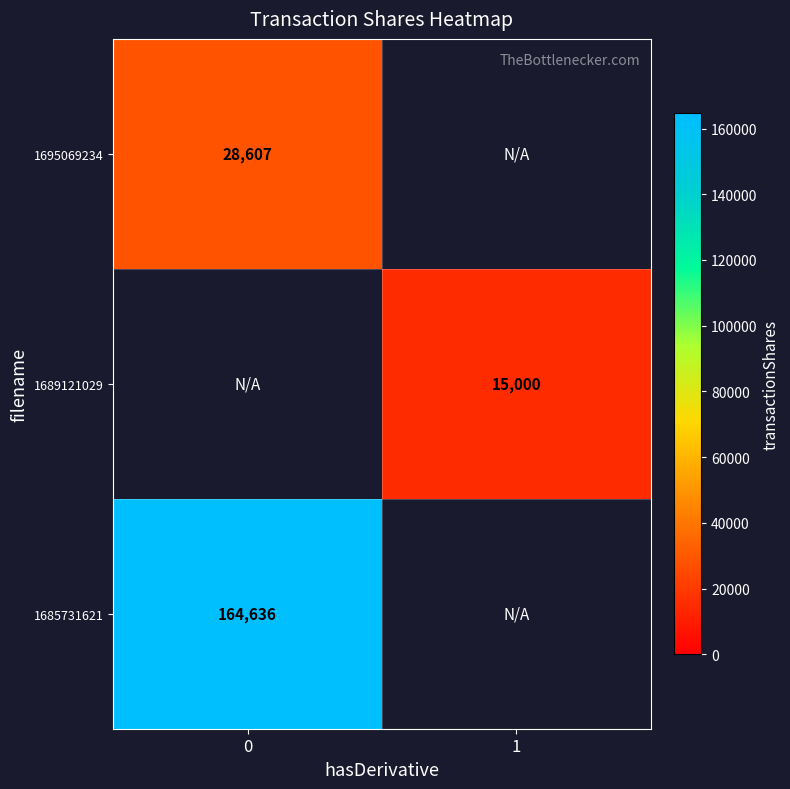

True or false: 1695069234 has a value of 28607 at 0.

True